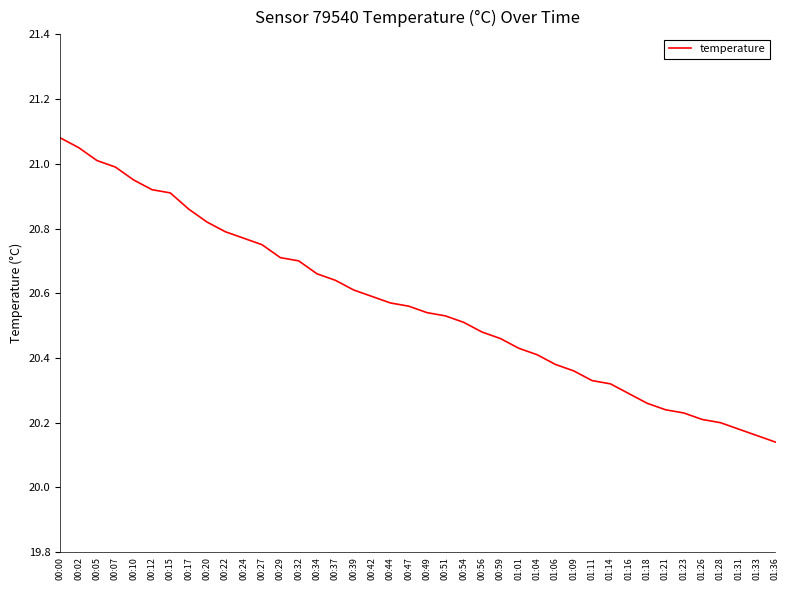

How many lines are shown in the chart?

1